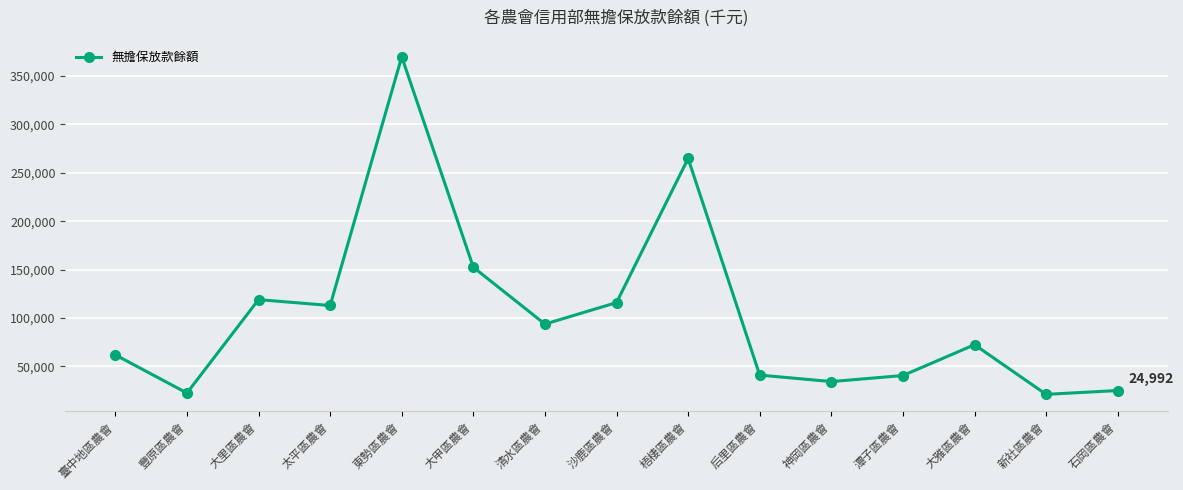

How many data points are less than 72326?

7